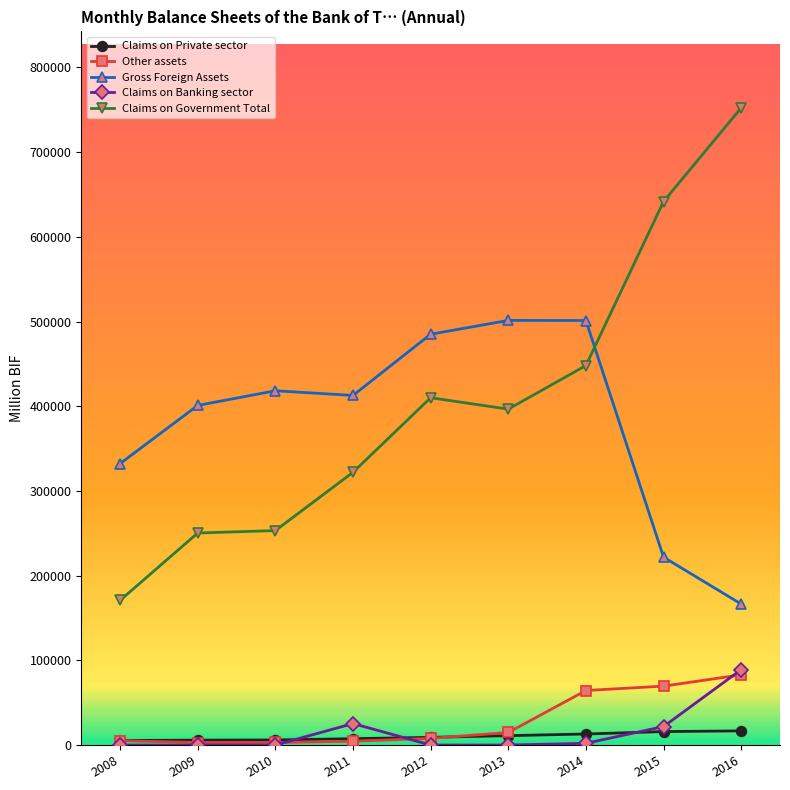

Which series has the largest range (max minus min)?

Claims on Government Total